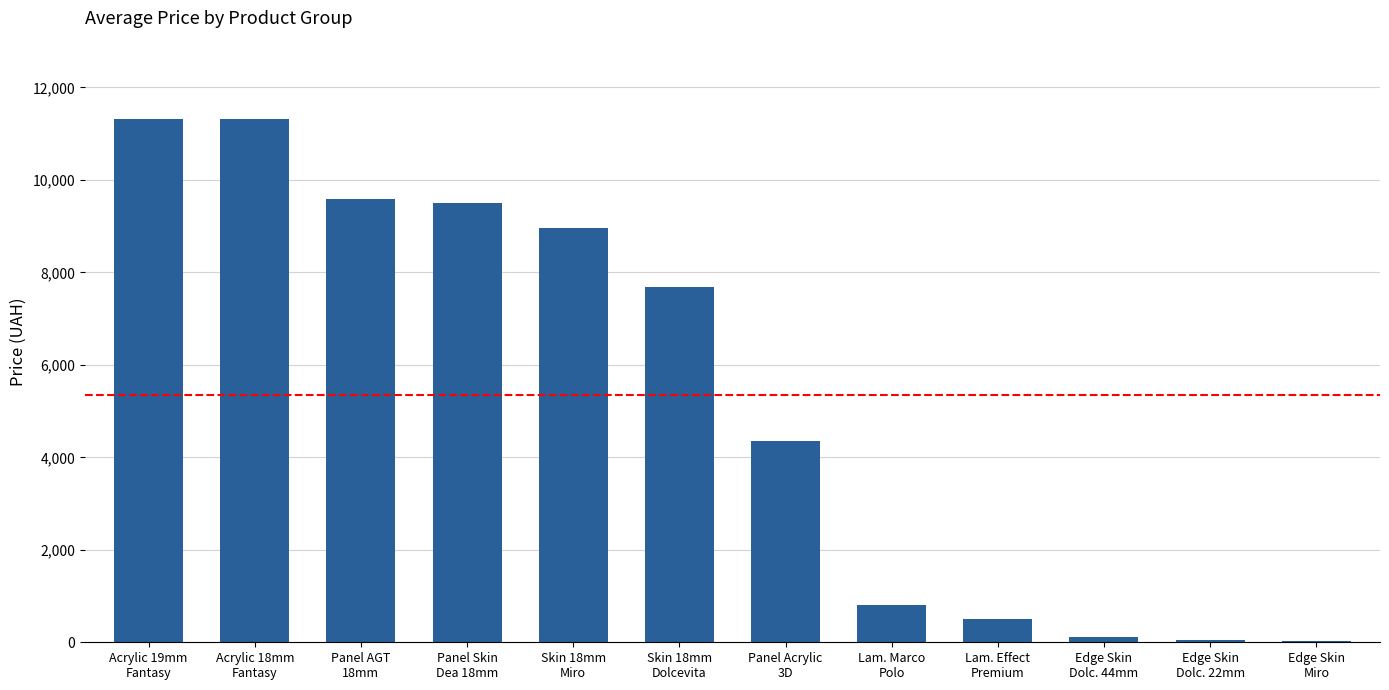

At which label is the value closest to 5672?

Panel Acrylic
3D